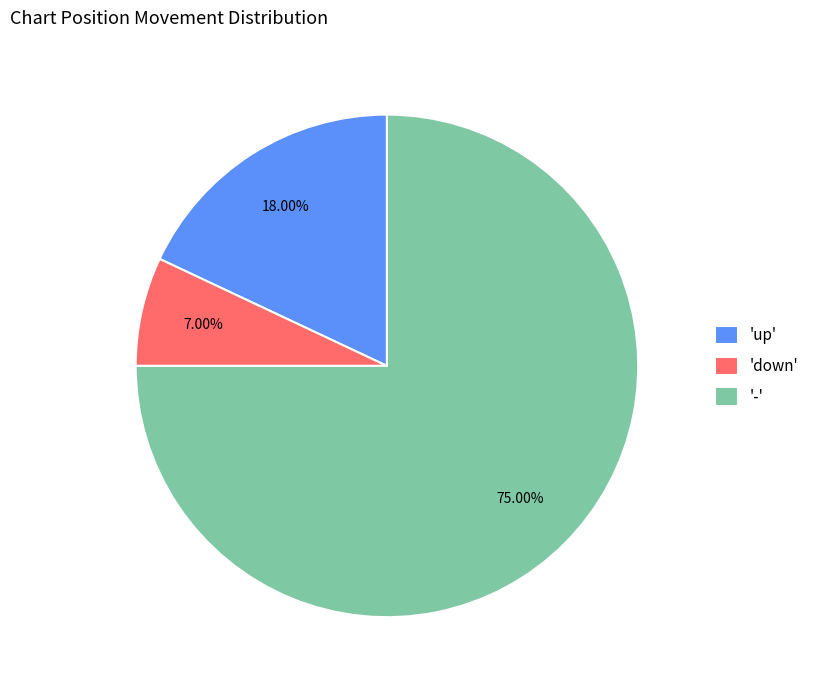

What is the majority slice?

-